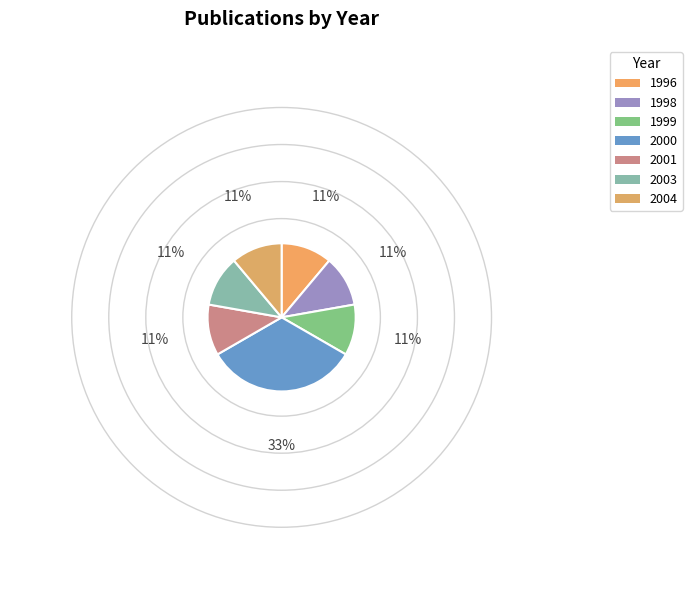

How many slices are in this pie chart?

7